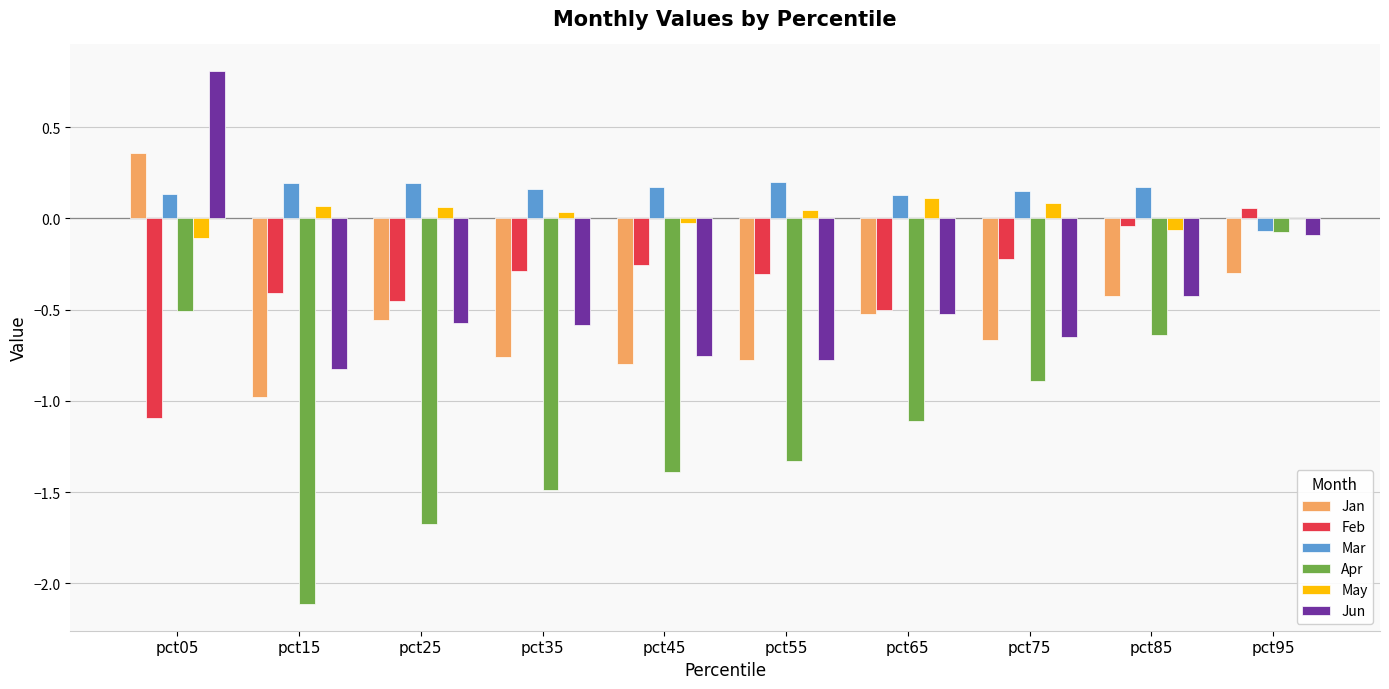

Which series has the largest range (max minus min)?

Apr